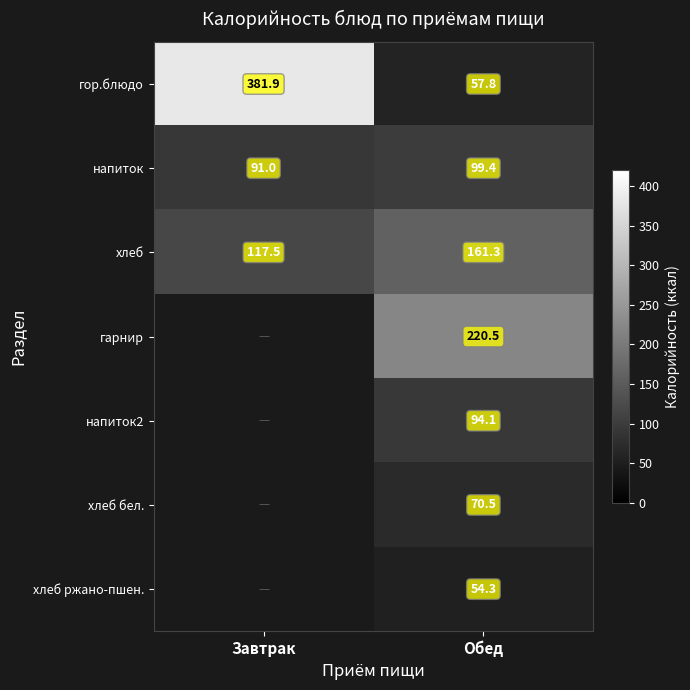

List the labels in order of напиток value, largest first.

Обед, Завтрак